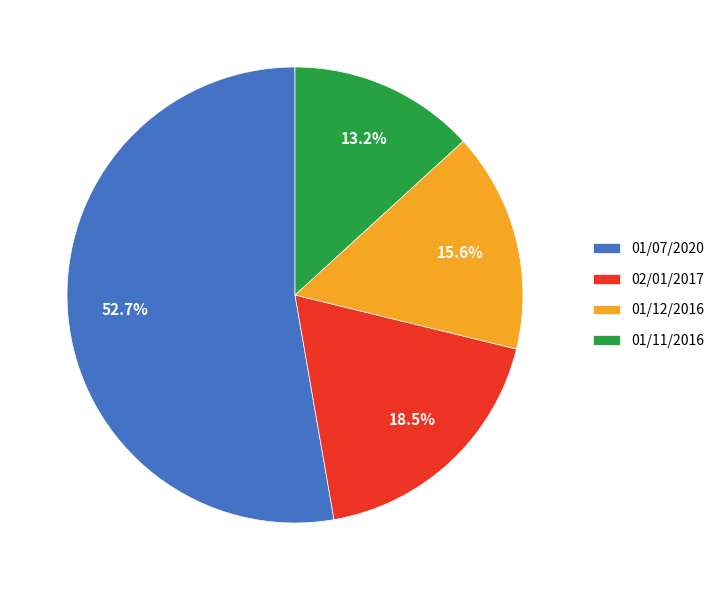

What is the ratio of the value at 01/12/2016 to the value at 01/07/2020?

0.3